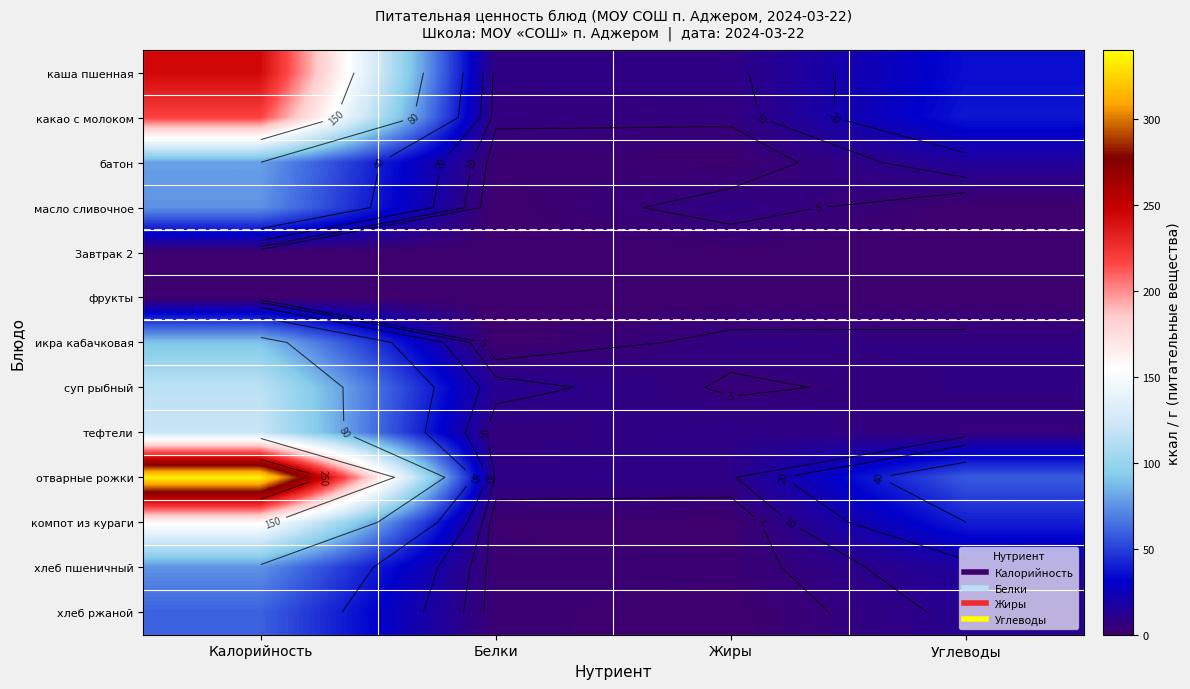

What is the difference between the highest and lowest values at Калорийность?

336